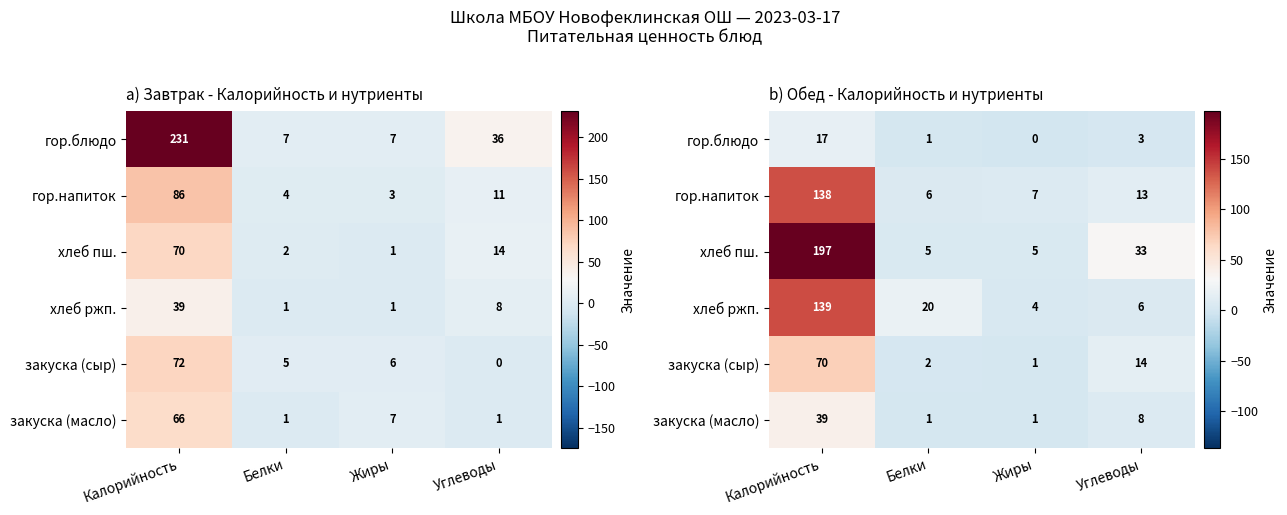

What is the sum of the гор.напиток values at Углеводы and Калорийность?

151